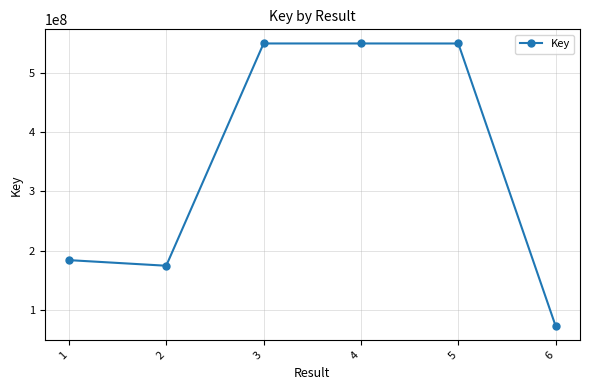

What is the average value?

346528210